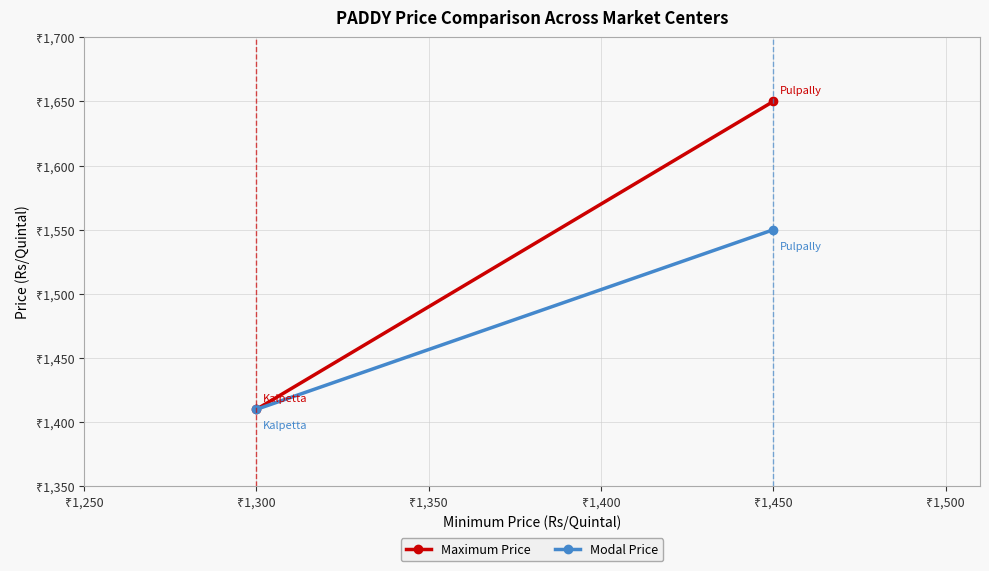

Rank the series by their average value, from highest to lowest.

Maximum Price, Modal Price